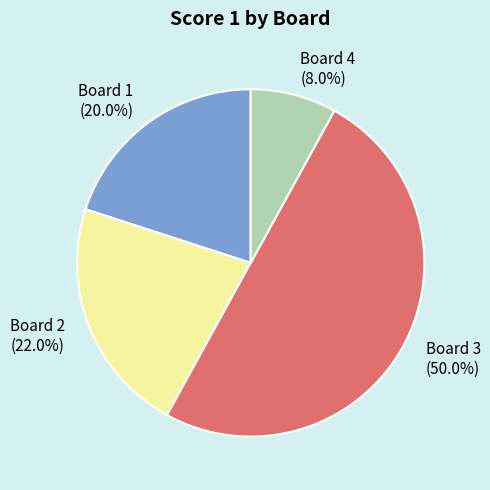

Is it true that Board 2 is 22% of the pie?

True